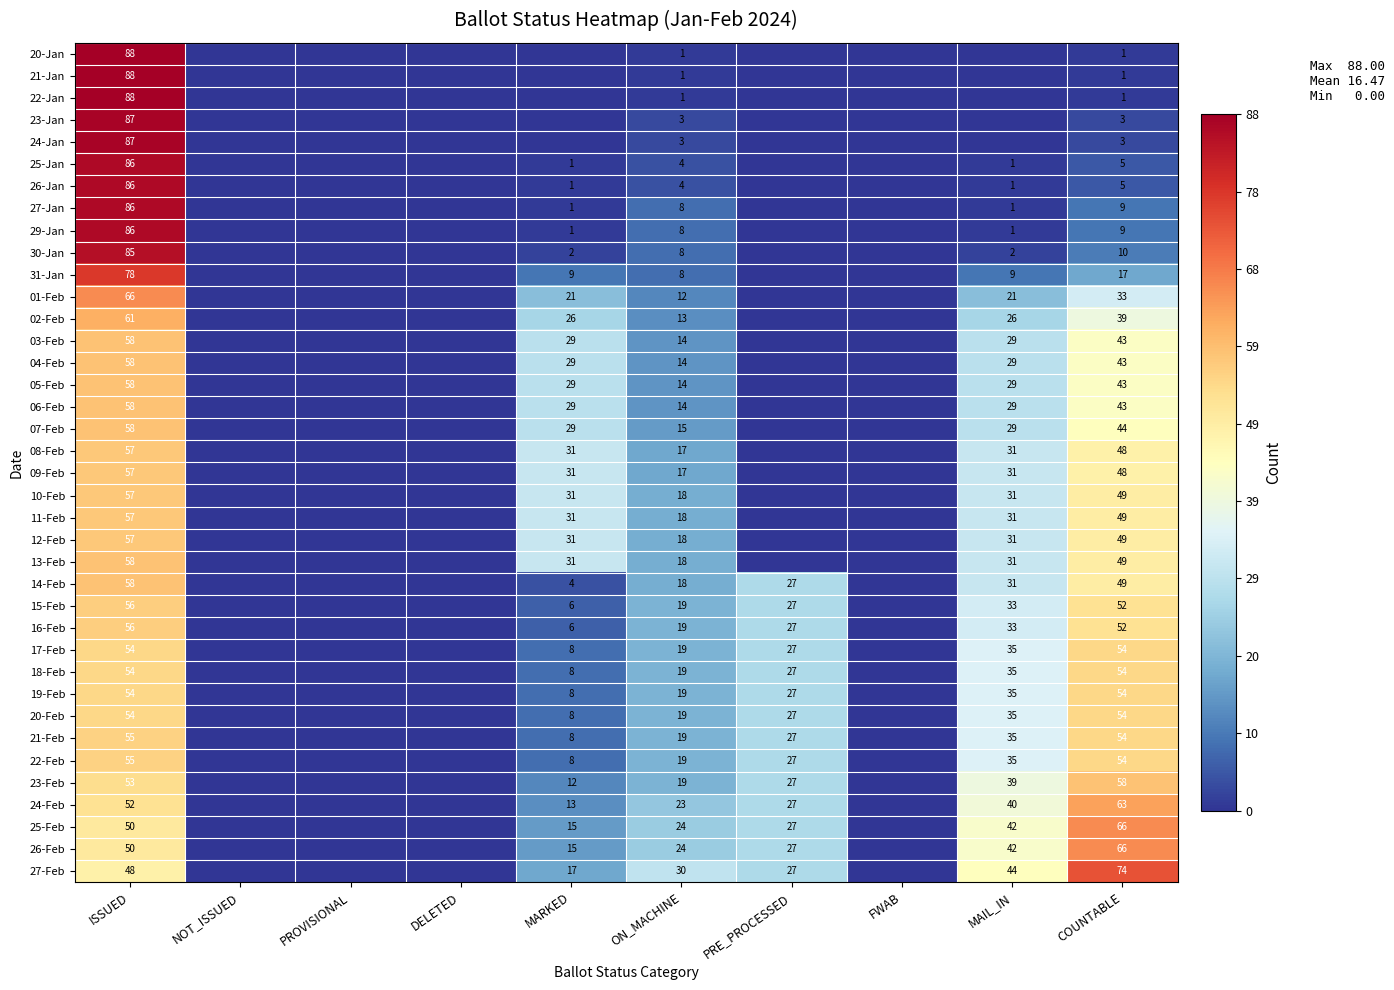

Is it true that 01-Feb equals 37 at MARKED?

False